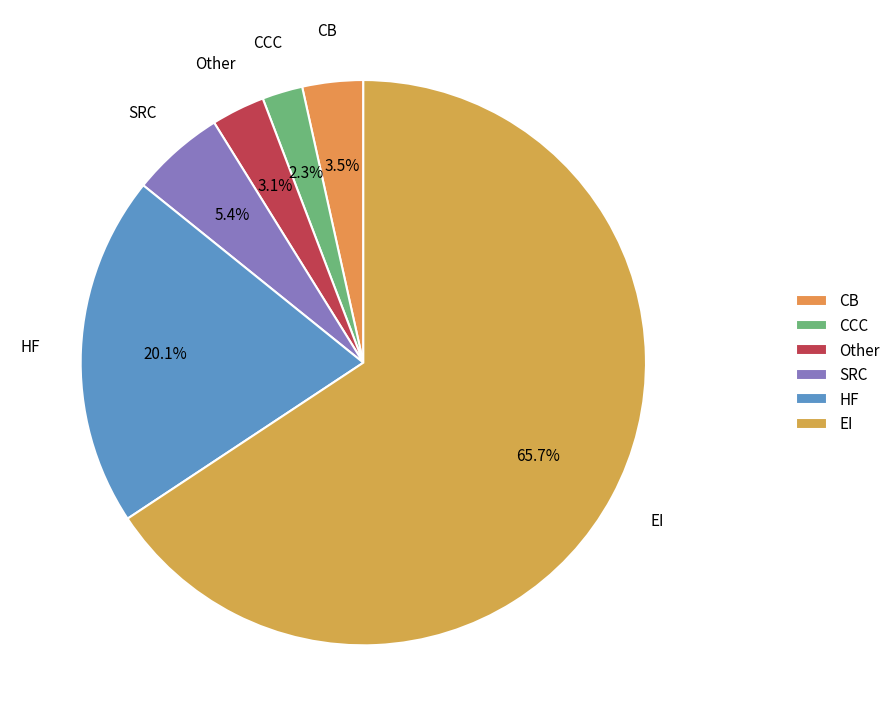

Between Other and CCC, which is larger?

Other